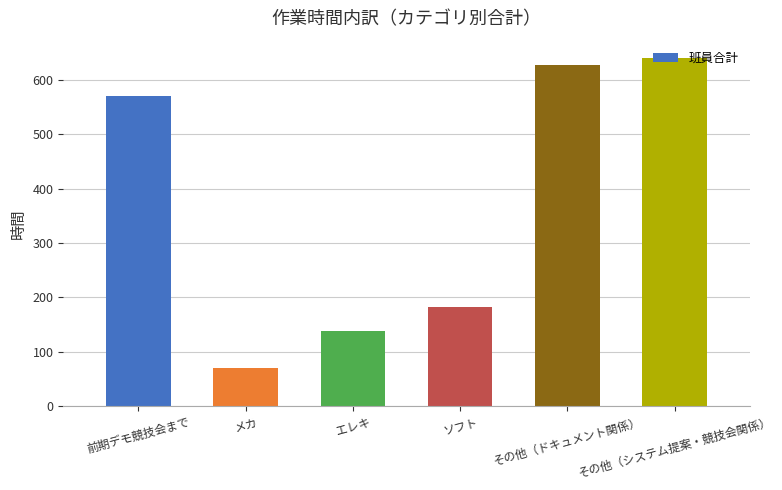

Which category has the highest value across all series?

その他（システム提案・競技会関係）